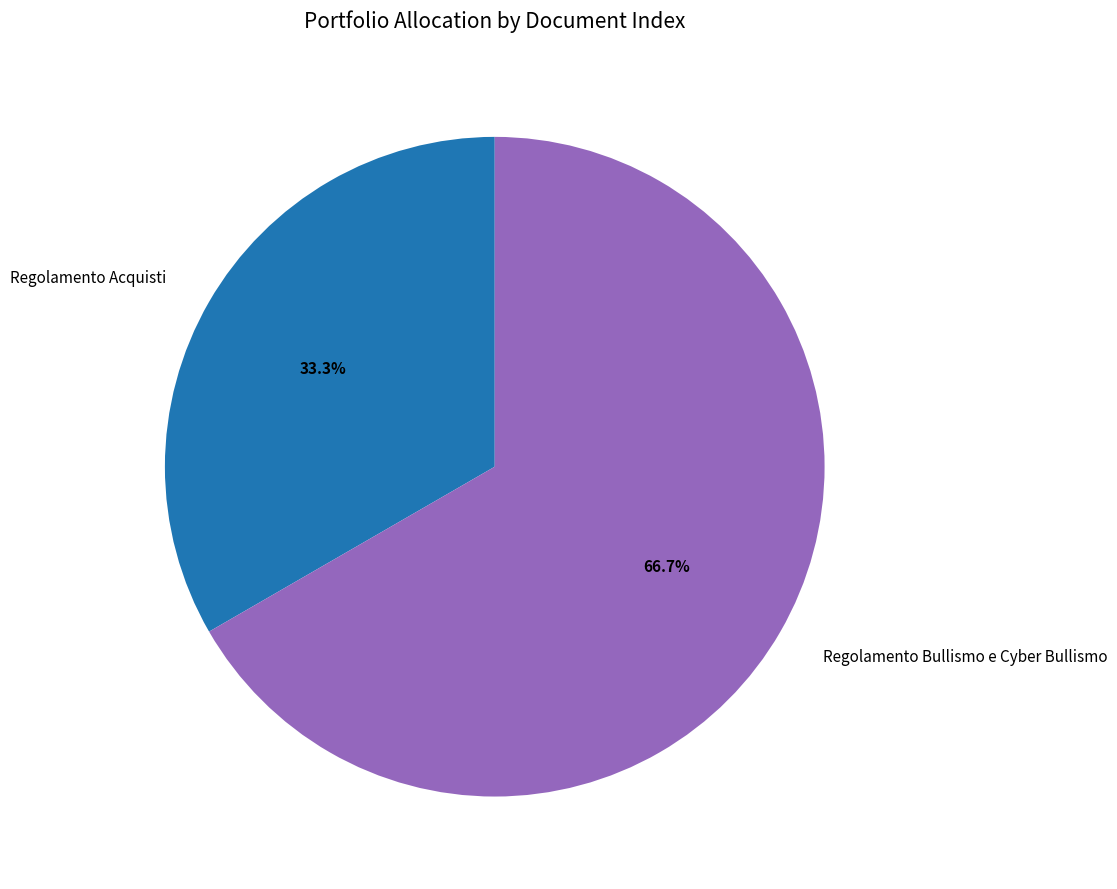

How many segments does this pie chart have?

2